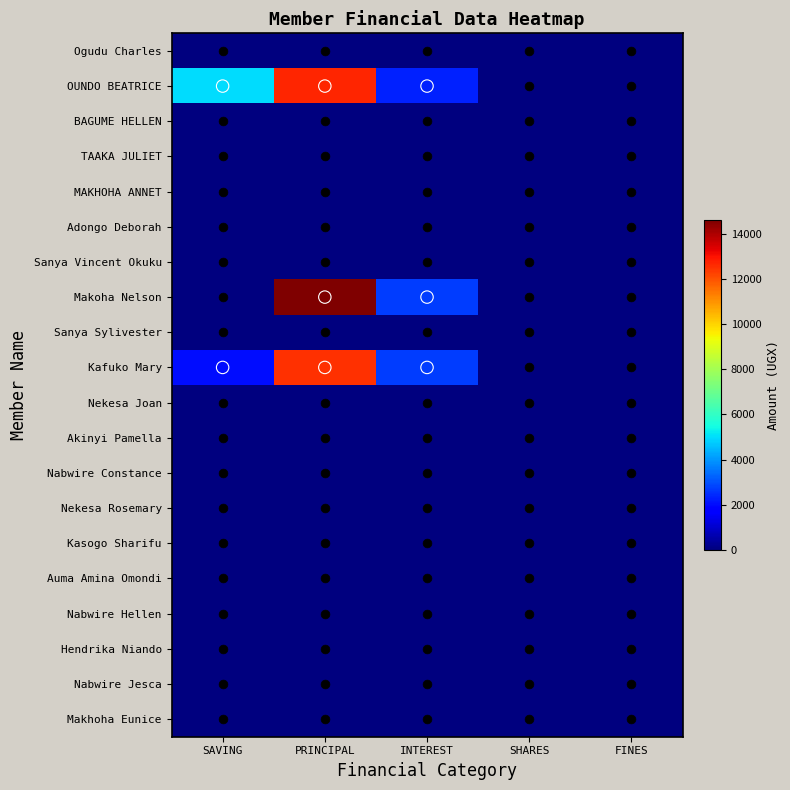

How many categories are shown in the chart?

5